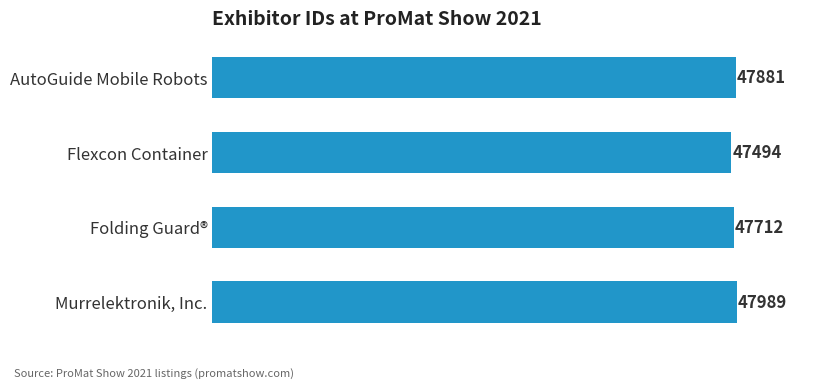

Which category has the lowest value across all series?

Flexcon Container